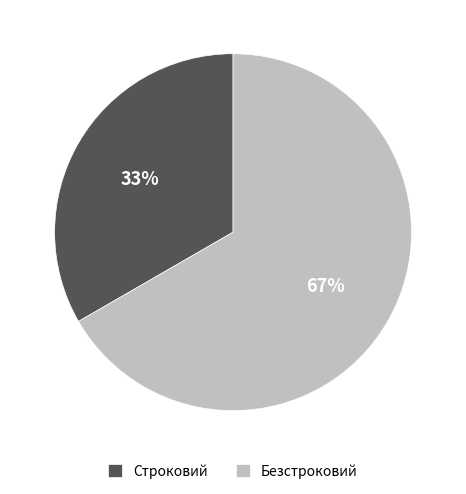

Rank the categories by value from lowest to highest.

Строковий, Безстроковий